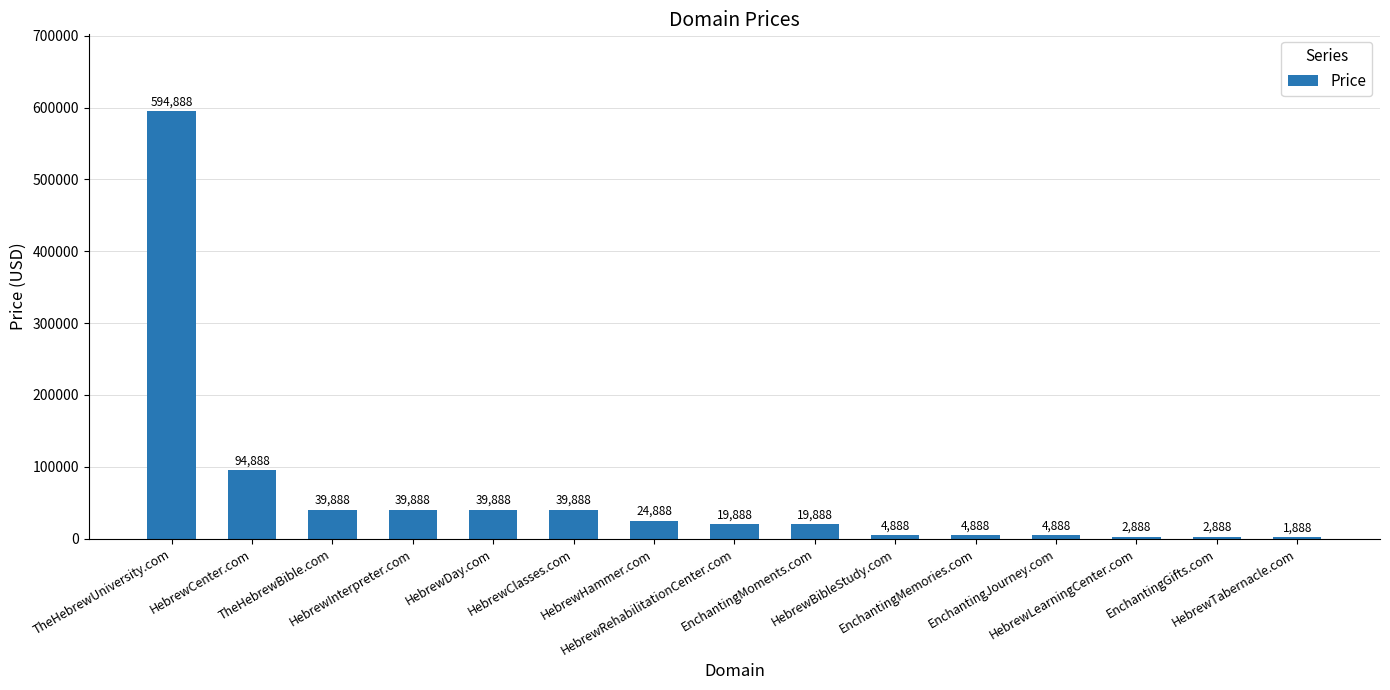

Count the number of categories in the chart.

15